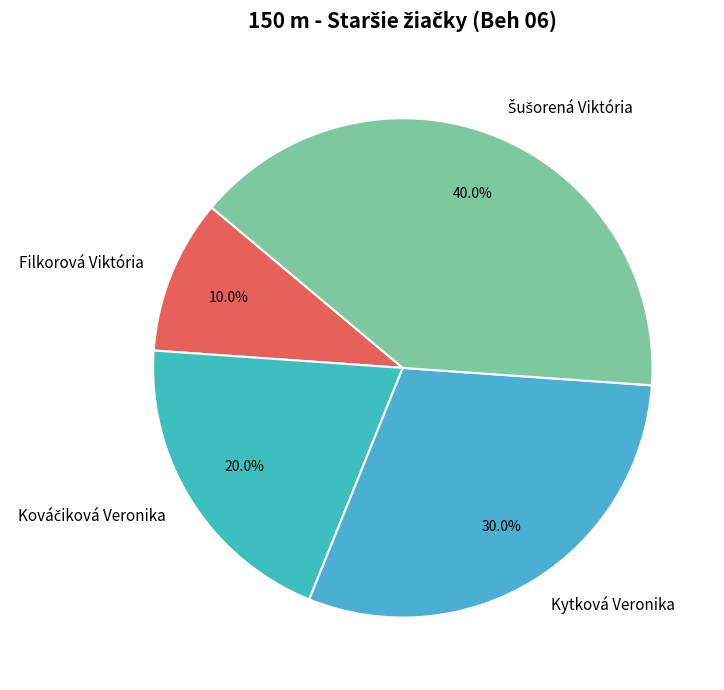

Which slice is the smallest?

Filkorová Viktória